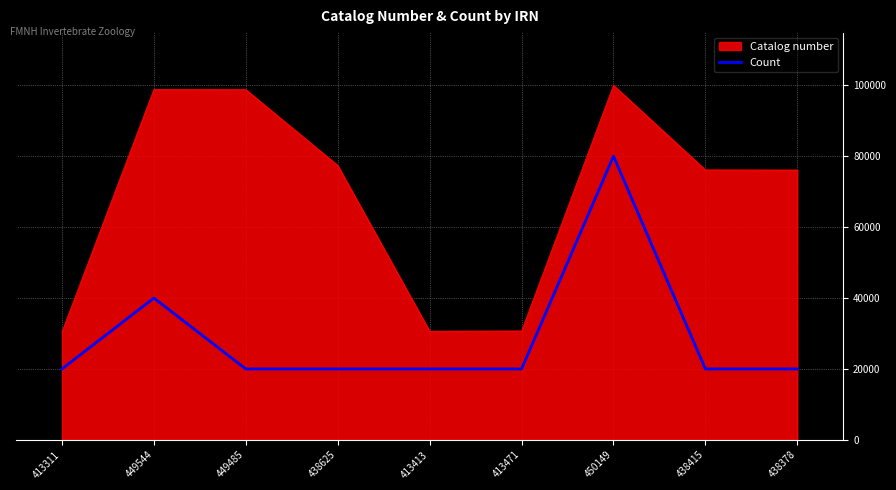

List the series in order of their peak value, lowest first.

Count, Catalog number